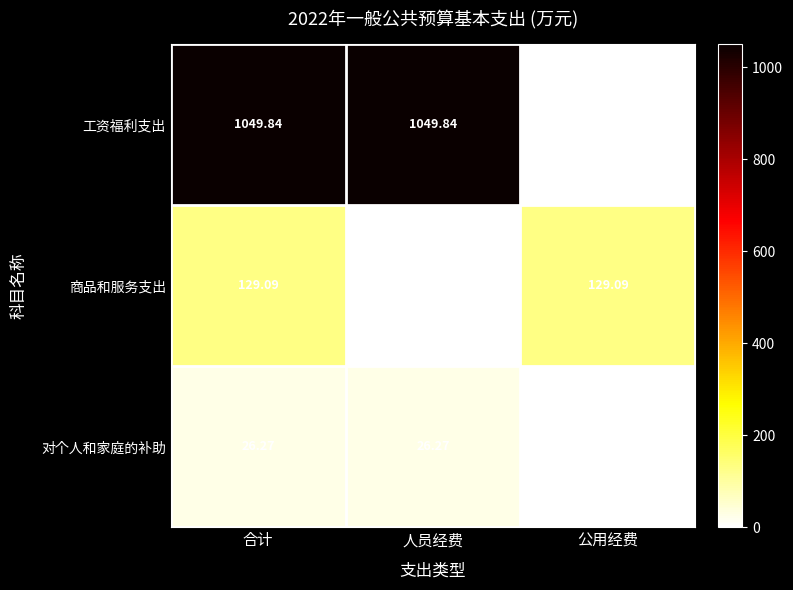

At which label does 对个人和家庭的补助 first exceed 26?

合计